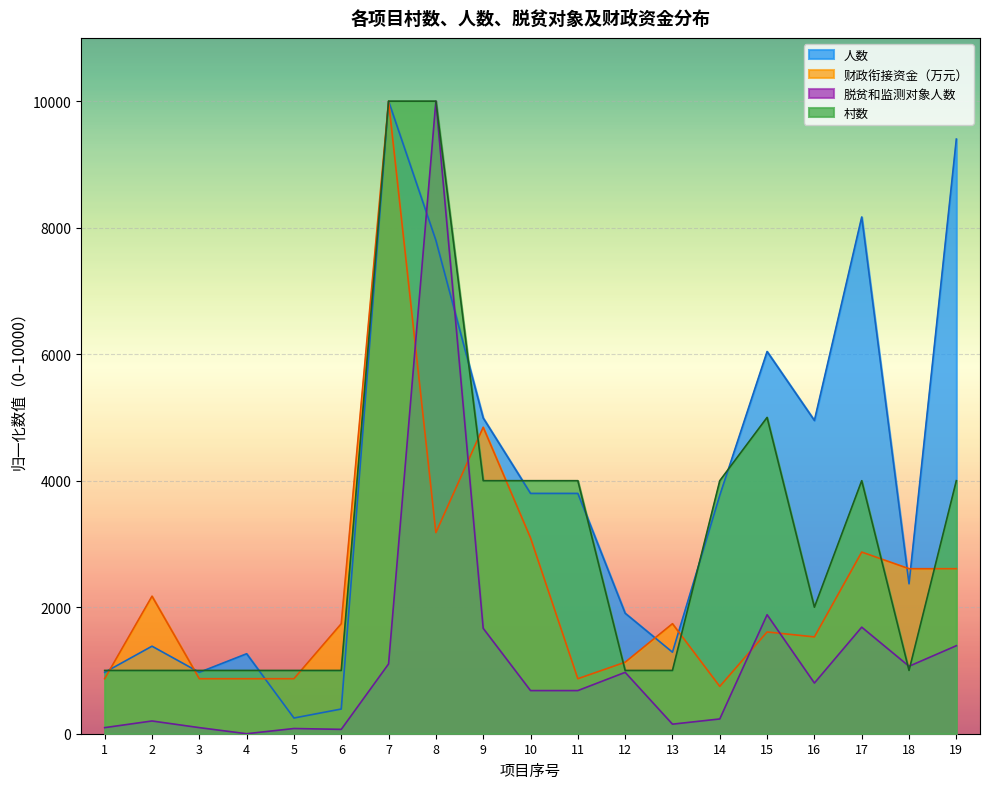

What is the sum of the 财政衔接资金（万元） values at 11 and 7?

10869.6